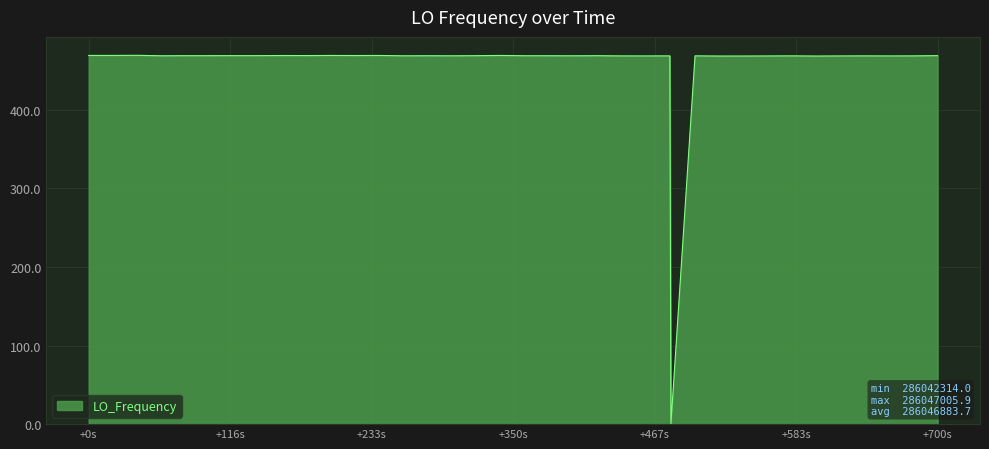

What is the maximum value shown in the chart?

469.2